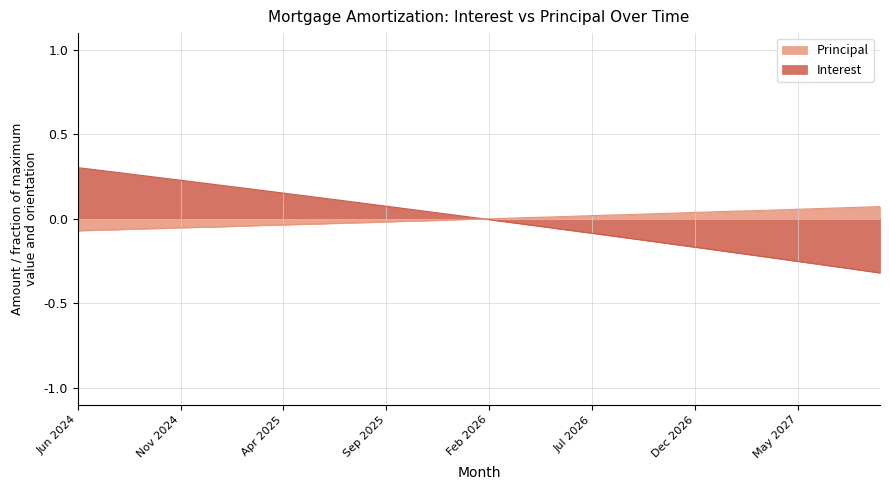

Which series has the widest spread of values?

Interest